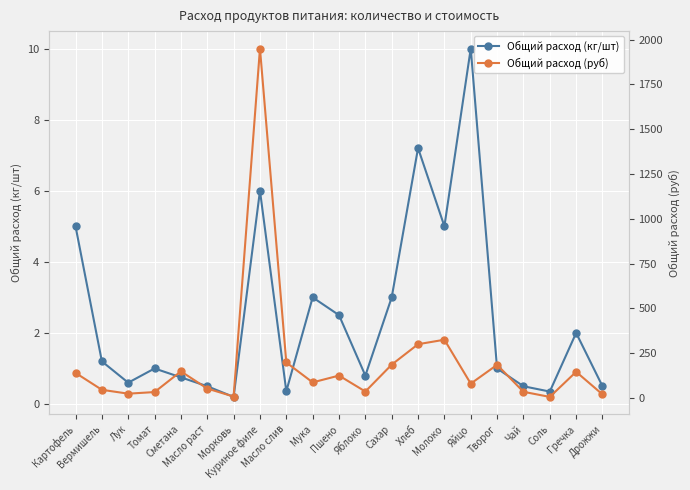

What is the average value of the Общий расход (руб) series?

196.7